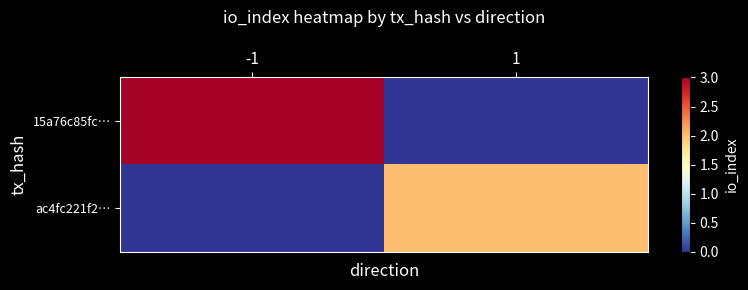

Reading left to right, what are all the values shown in this chart?

15a76c85fc…: -1=3	1=0
ac4fc221f2…: -1=0	1=2